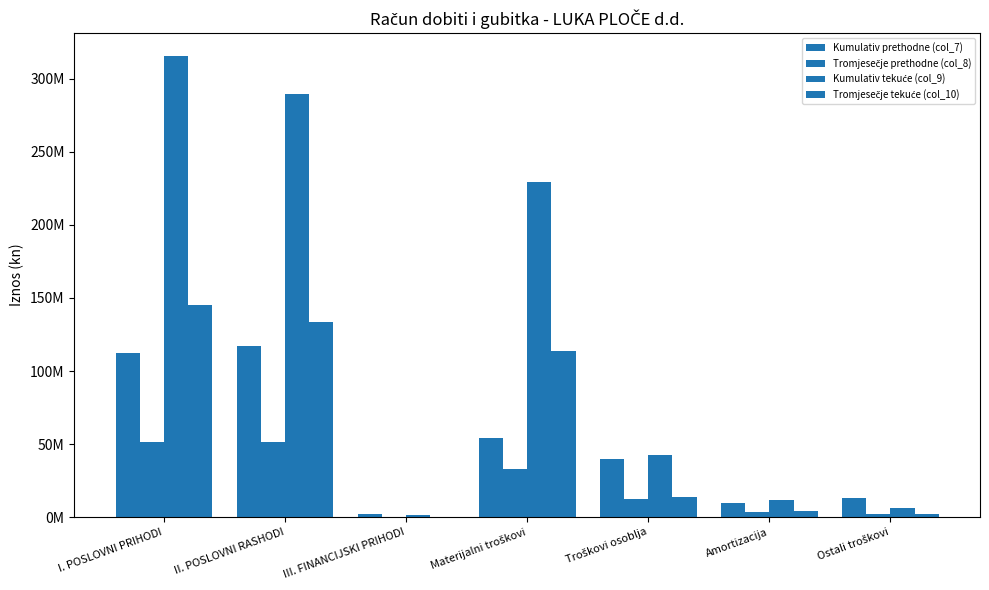

Reading left to right, transcribe all the data shown in this chart.

Kumulativ prethodne (col_7): 112650141	117396756	1971387	54233895	39996853	9967975	13198033
Tromjesečje prethodne (col_8): 51635403	51404728	149699	33213470	12694601	3381857	2114800
Kumulativ tekuće (col_9): 315463440	289792217	1399844	229389758	42545307	11684923	6172229
Tromjesečje tekuće (col_10): 145239262	133524950	136512	113654365	14008912	3898464	1963209